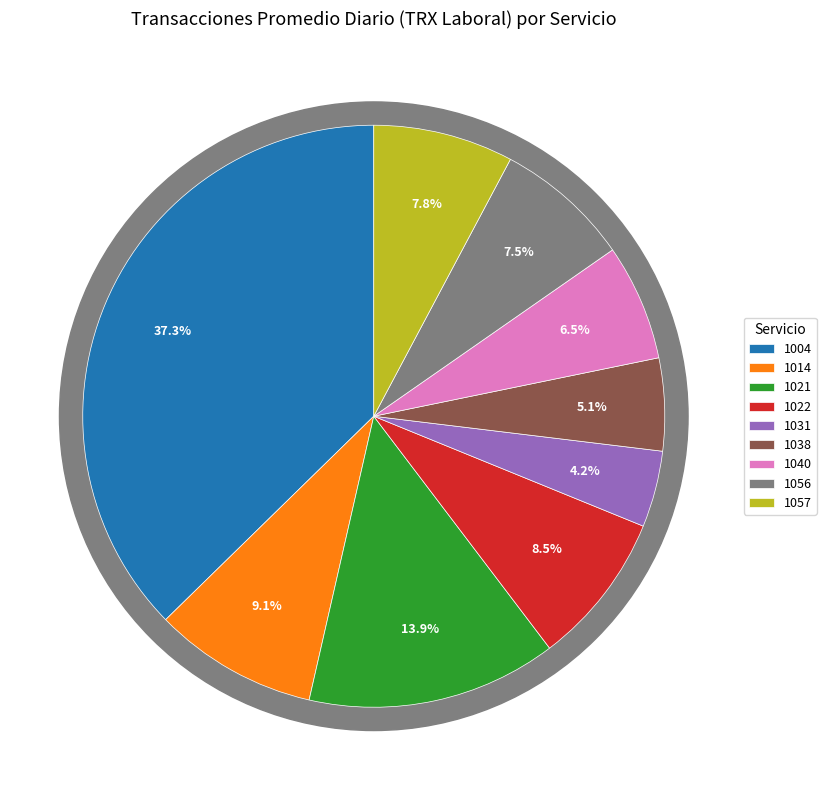

How many slices are in this pie chart?

9